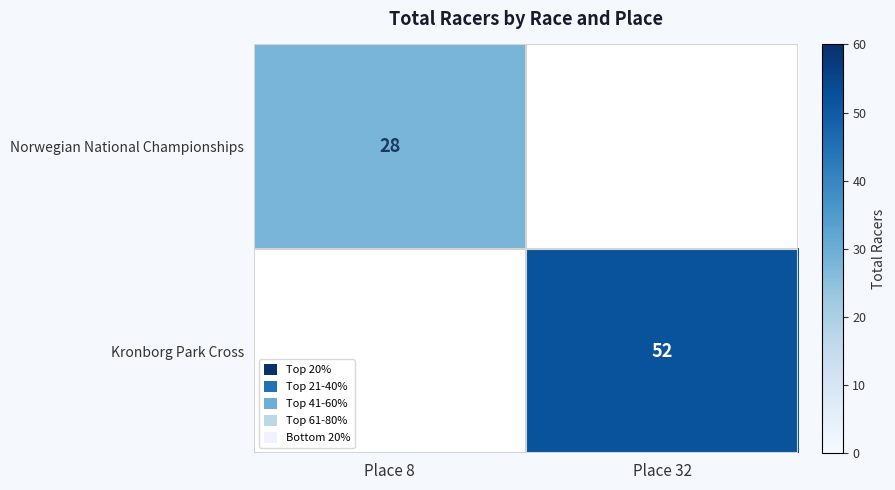

Which category has the lowest value across all series?

Place 8